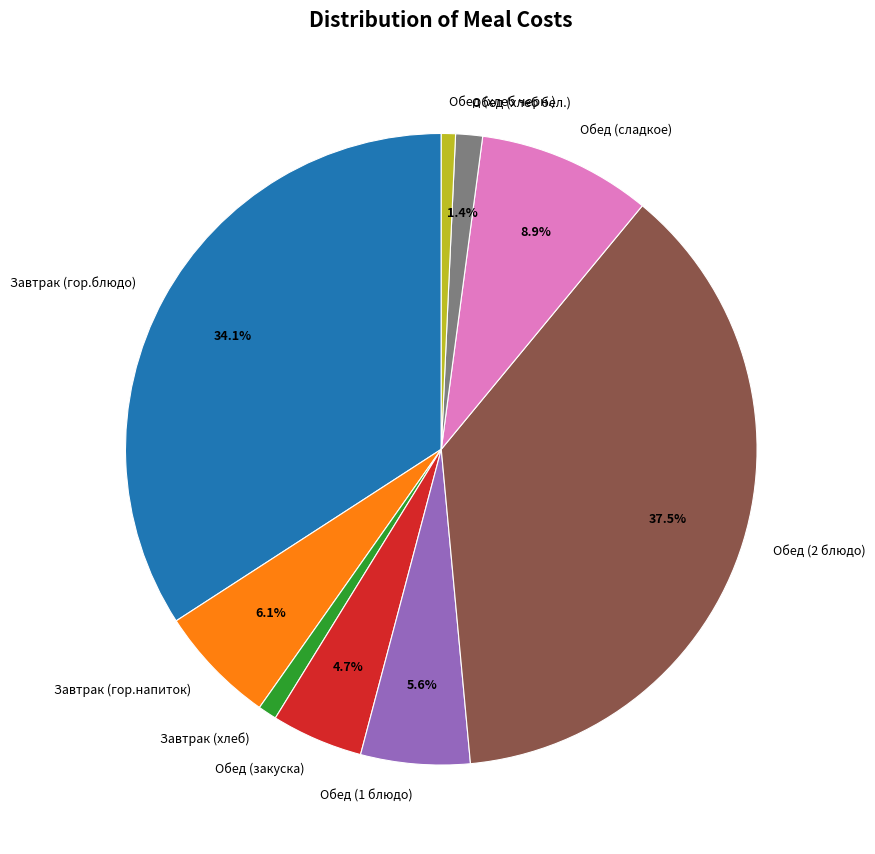

Is there any slice that represents more than half of the pie?

No